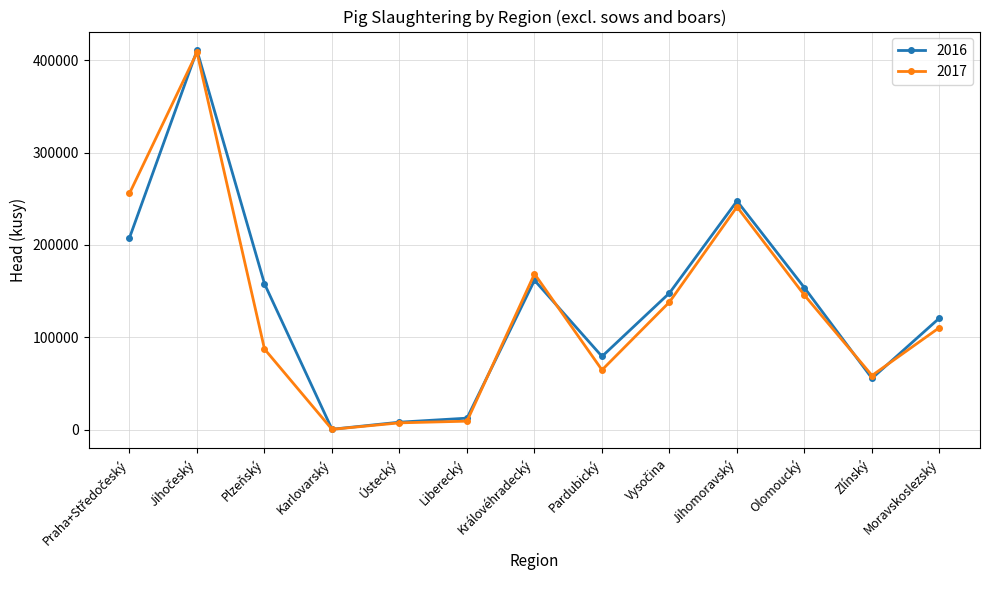

What is the sum of the 2017 values at Moravskoslezský and Ústecký?

118030